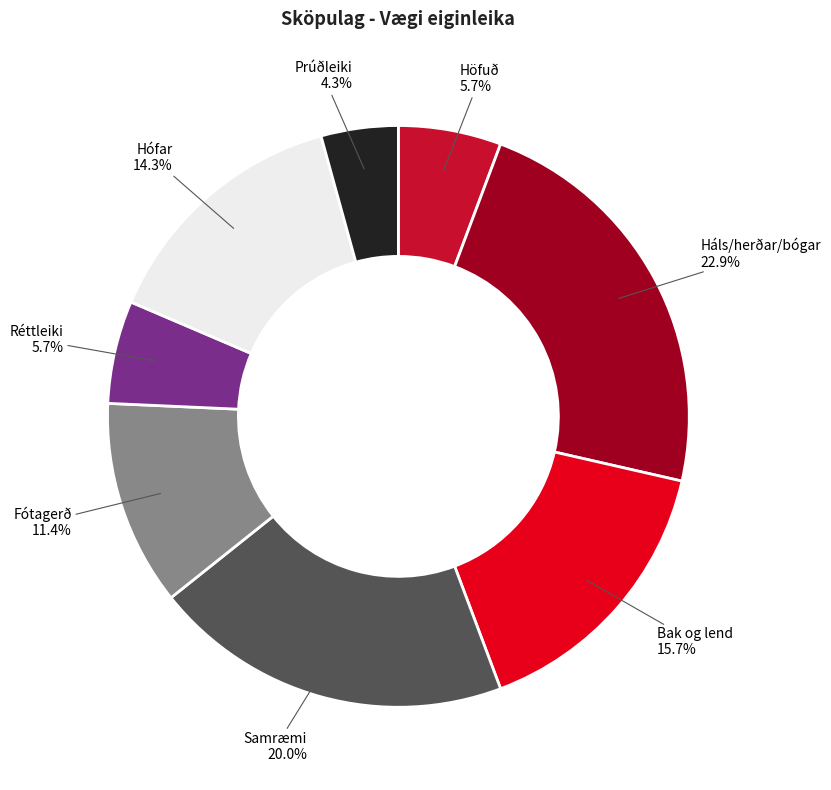

True or false: Prúðleiki accounts for 4% of the total.

True